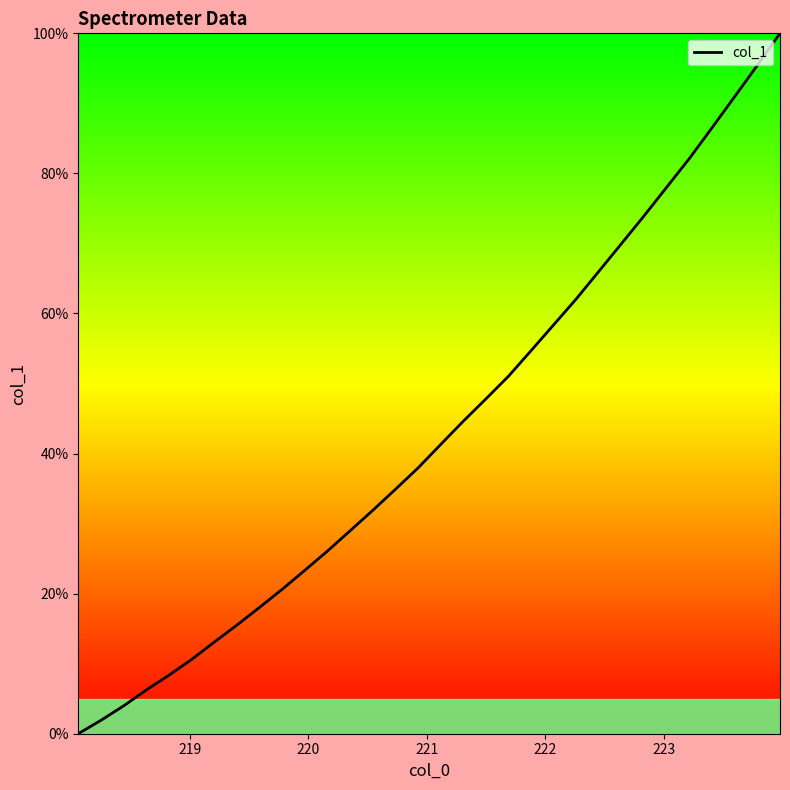

What is the maximum value shown in the chart?

100.0